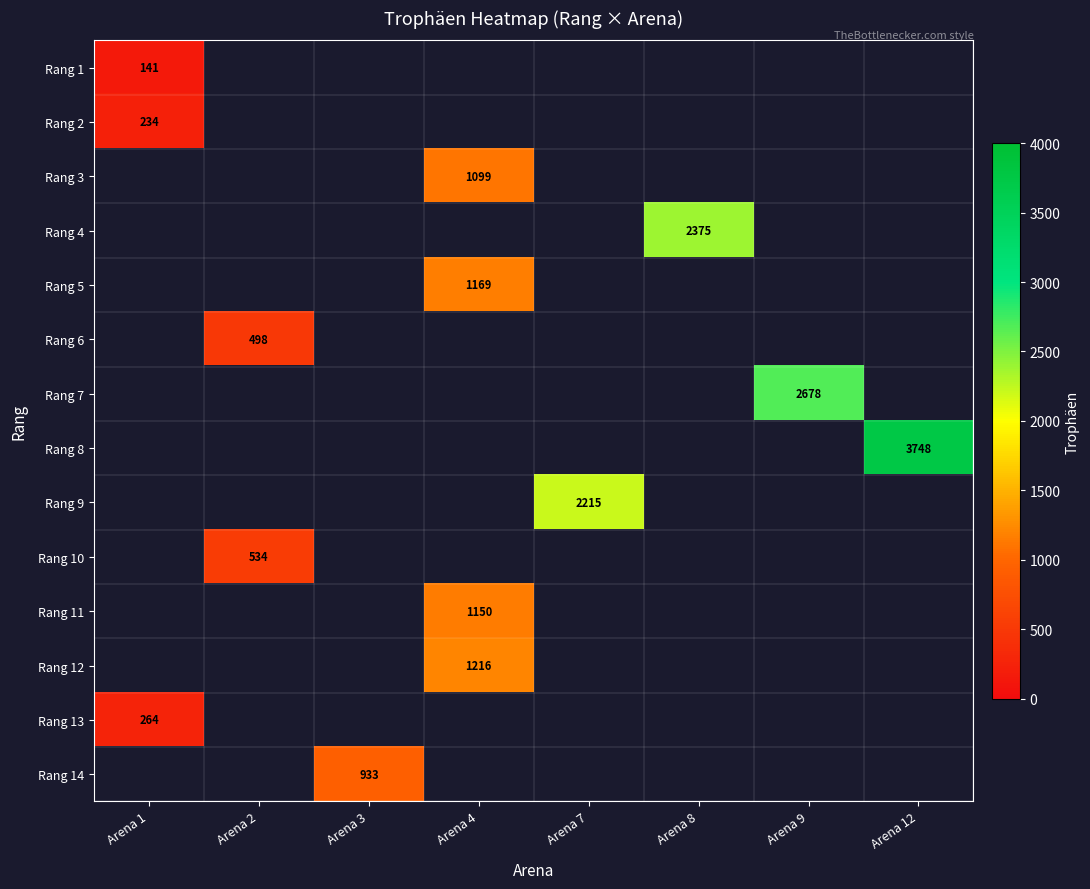

The Rang 4 series shows 2375 at Arena 8. True or false?

True